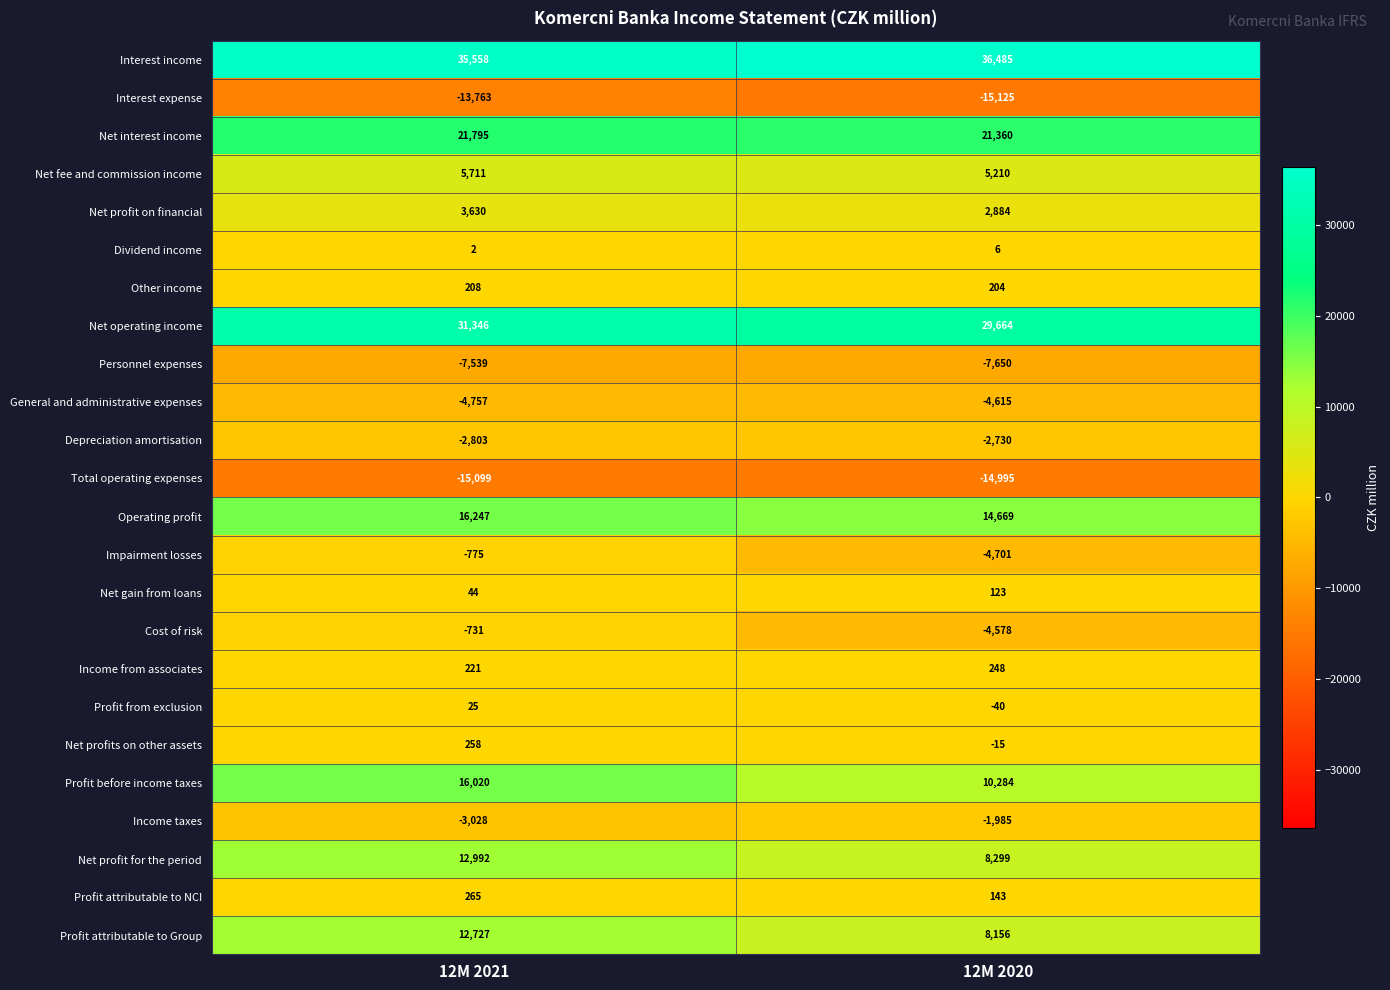

How many data points does each series have?

2